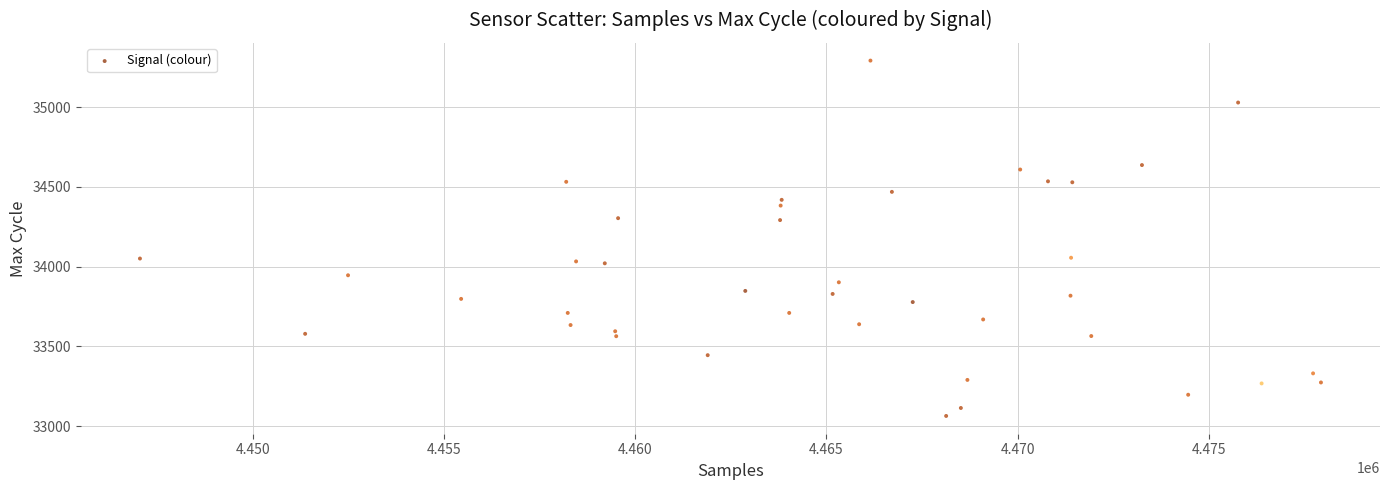

What is the range of Y values (max minus min)?

2228